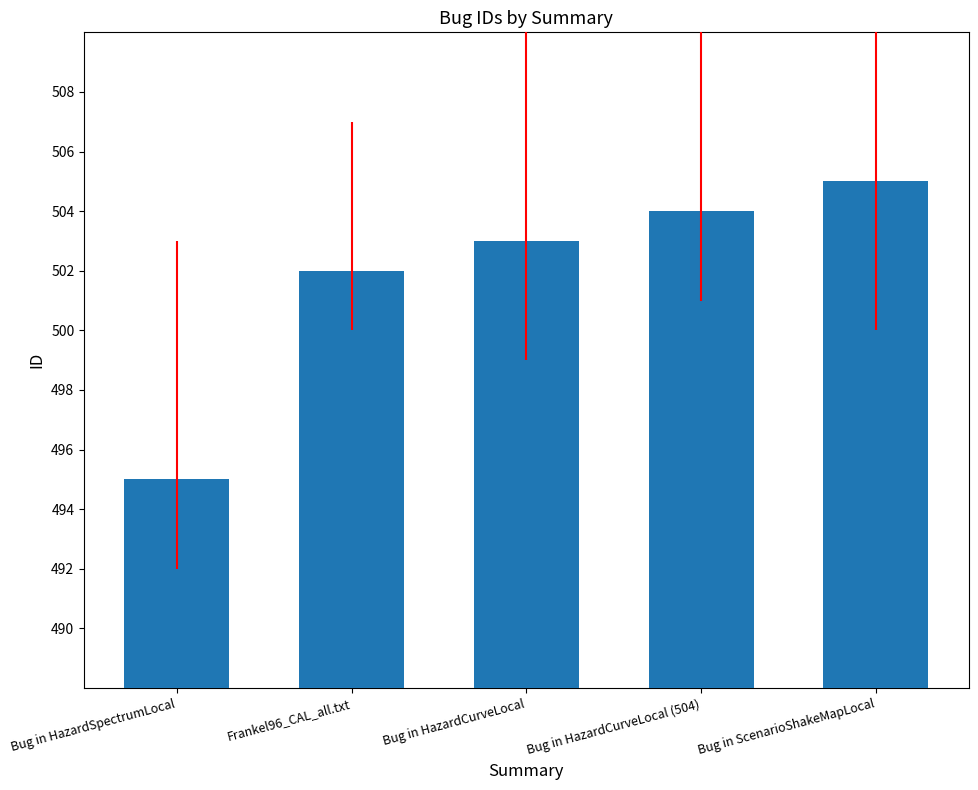

What is the average value?

502